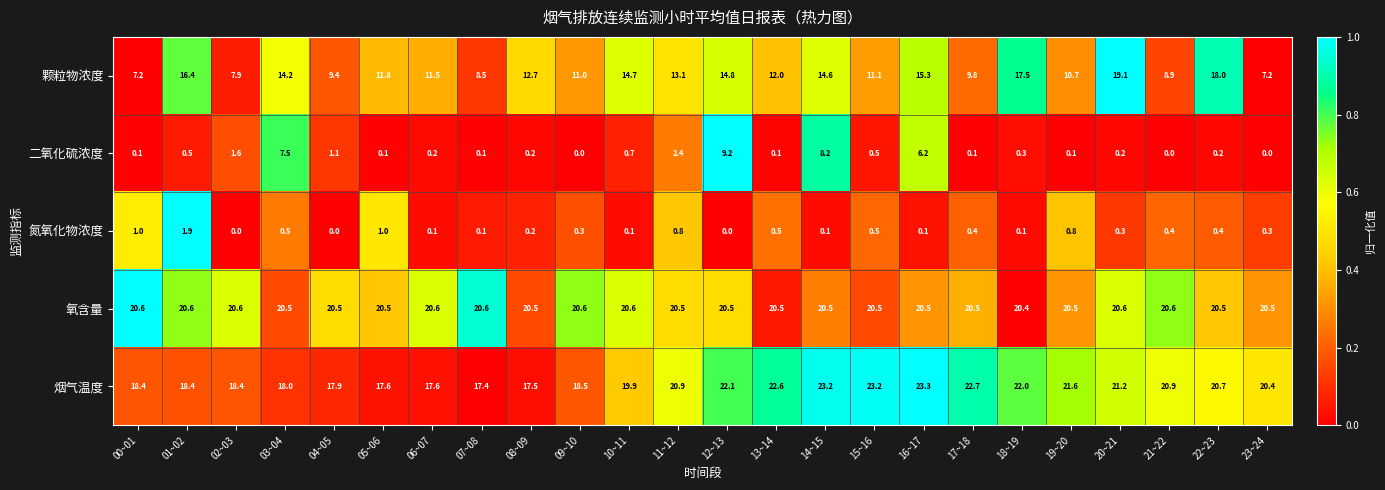

Rank the series at 21~22 from highest to lowest value.

烟气温度, 氧含量, 颗粒物浓度, 氮氧化物浓度, 二氧化硫浓度